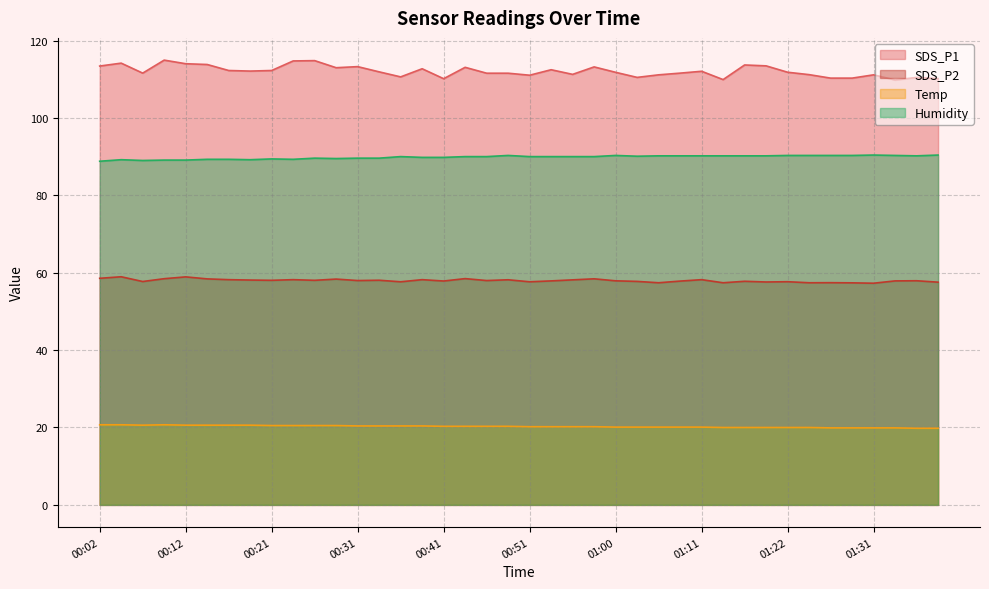

Which category has the lowest value across all series?

01:36